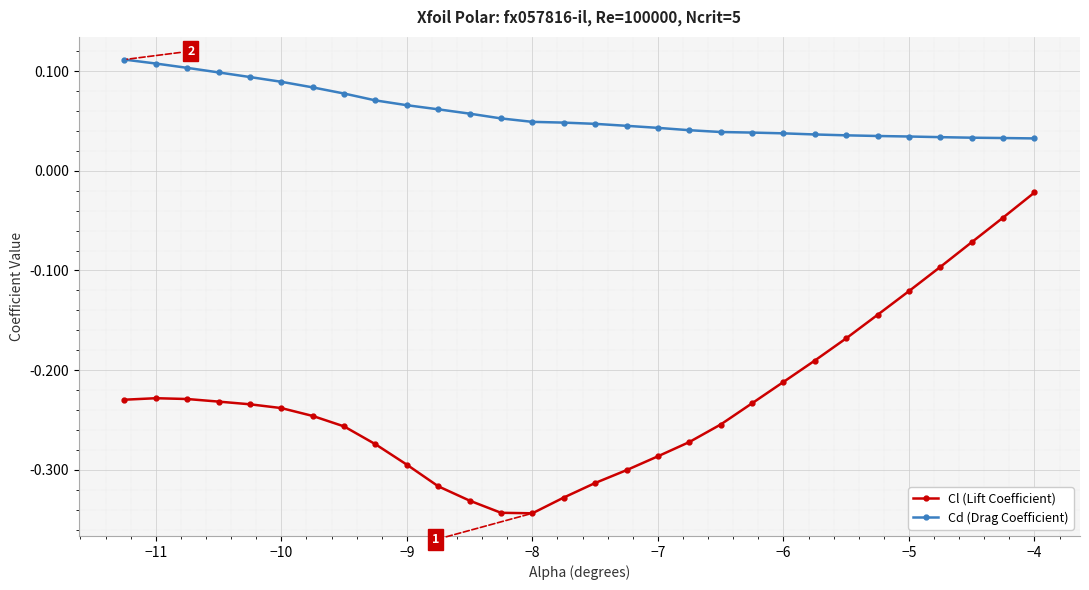

Which series has the largest range (max minus min)?

Cl (Lift Coefficient)